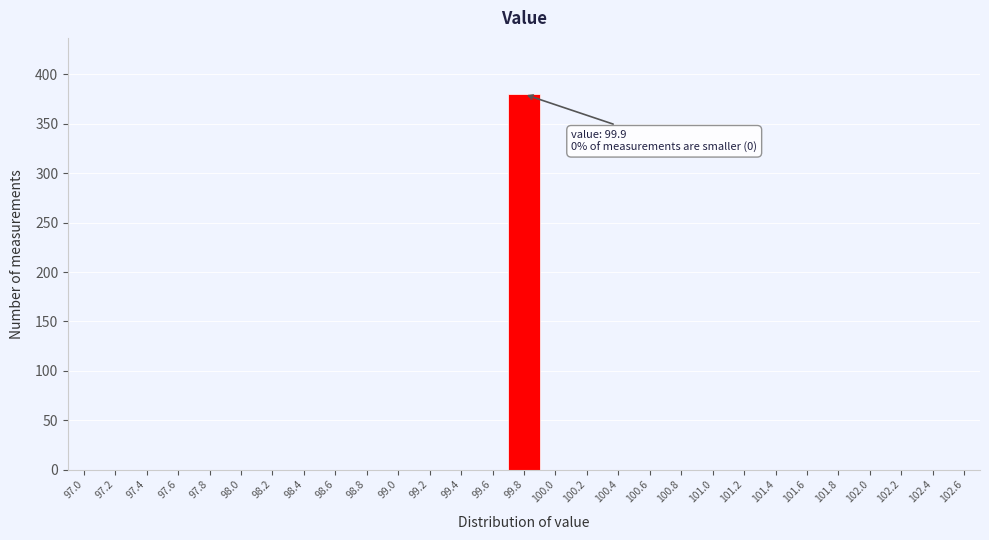

Reading right to left, what are all the values shown in this chart?

102.6=0	102.4=0	102.2=0	102.0=0	101.8=0	101.6=0	101.4=0	101.2=0	101.0=0	100.8=0	100.6=0	100.4=0	100.2=0	100.0=0	99.8=380	99.6=0	99.4=0	99.2=0	99.0=0	98.8=0	98.6=0	98.4=0	98.2=0	98.0=0	97.8=0	97.6=0	97.4=0	97.2=0	97.0=0